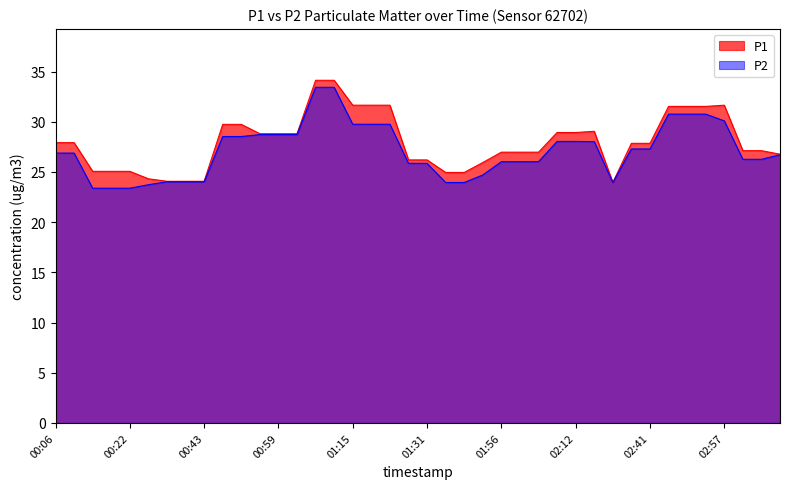

True or false: P2 has more than 2 interior local peaks.

False